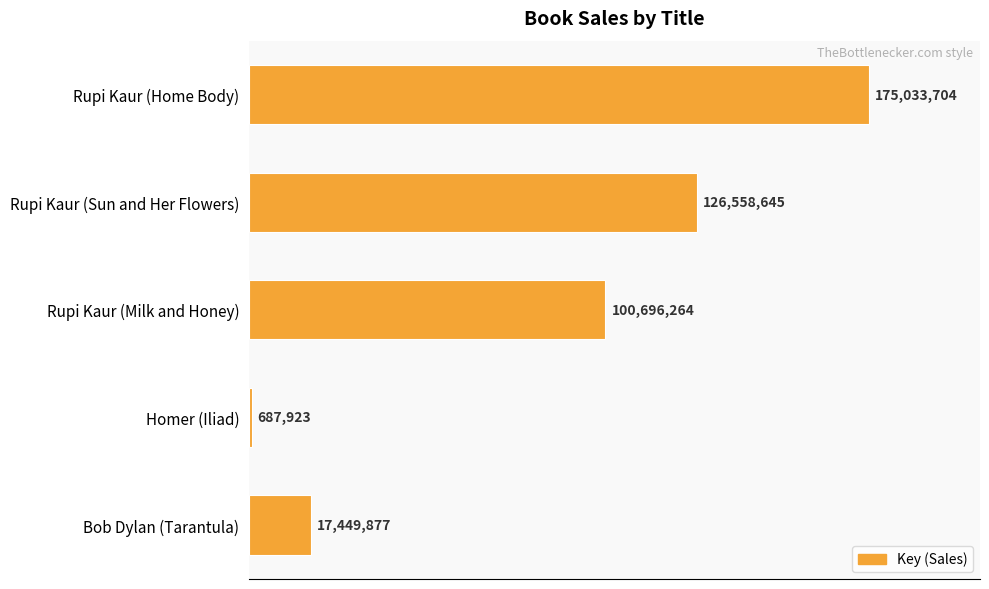

What is the greatest value displayed?

175033704